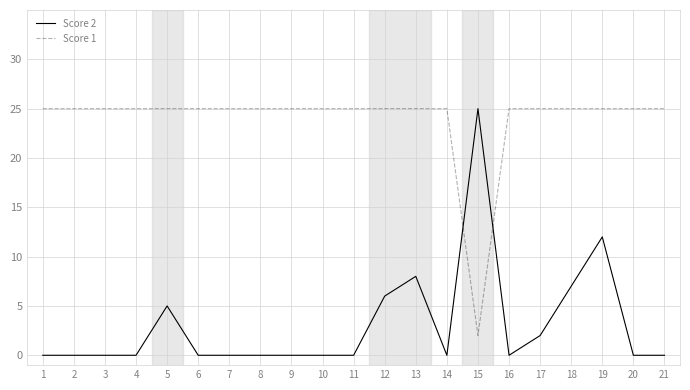

Which series has the largest range (max minus min)?

Score 2